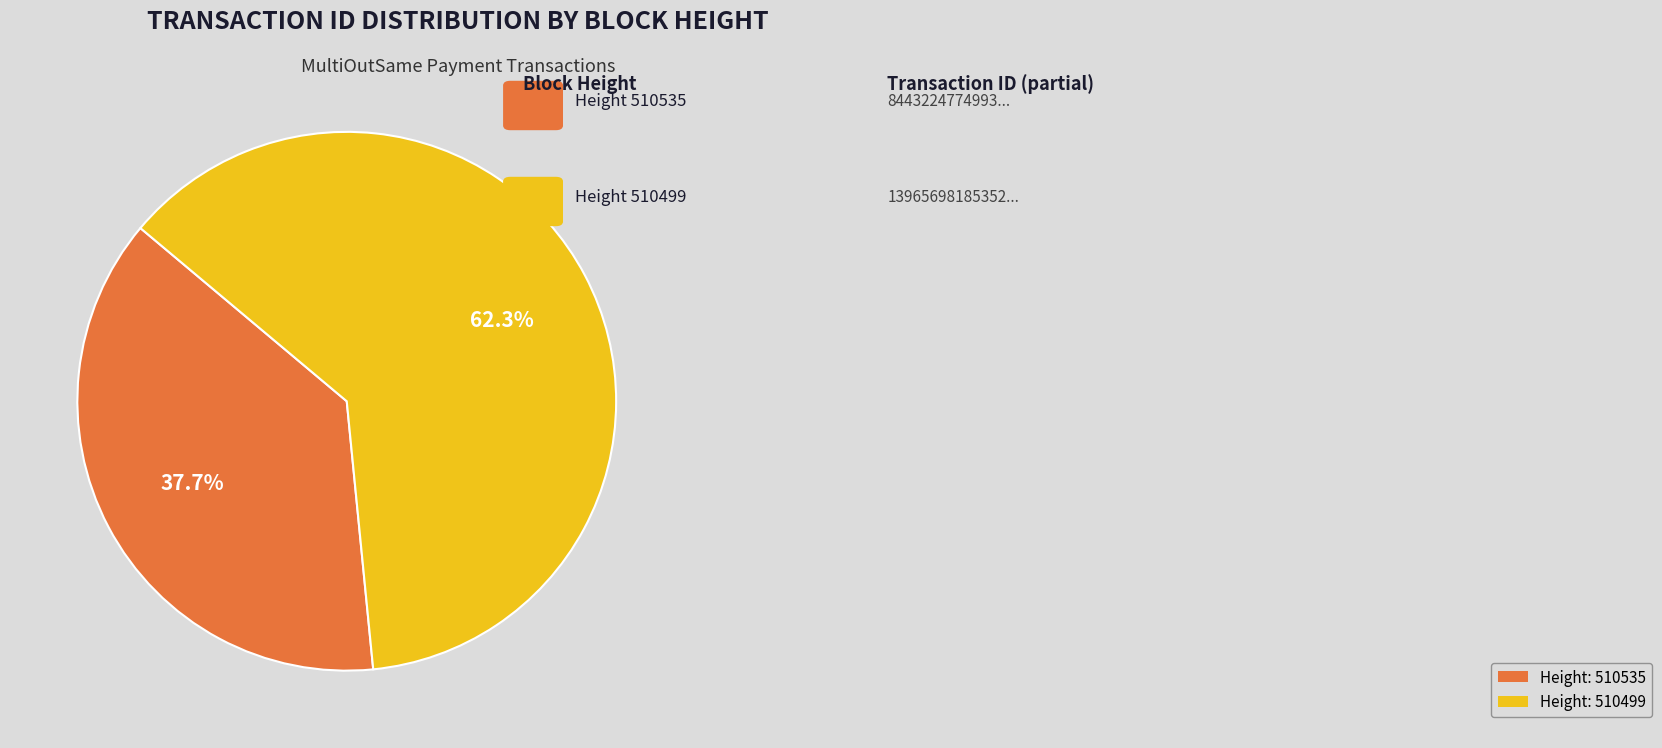

Which category has the smallest portion of the pie?

Height: 510535